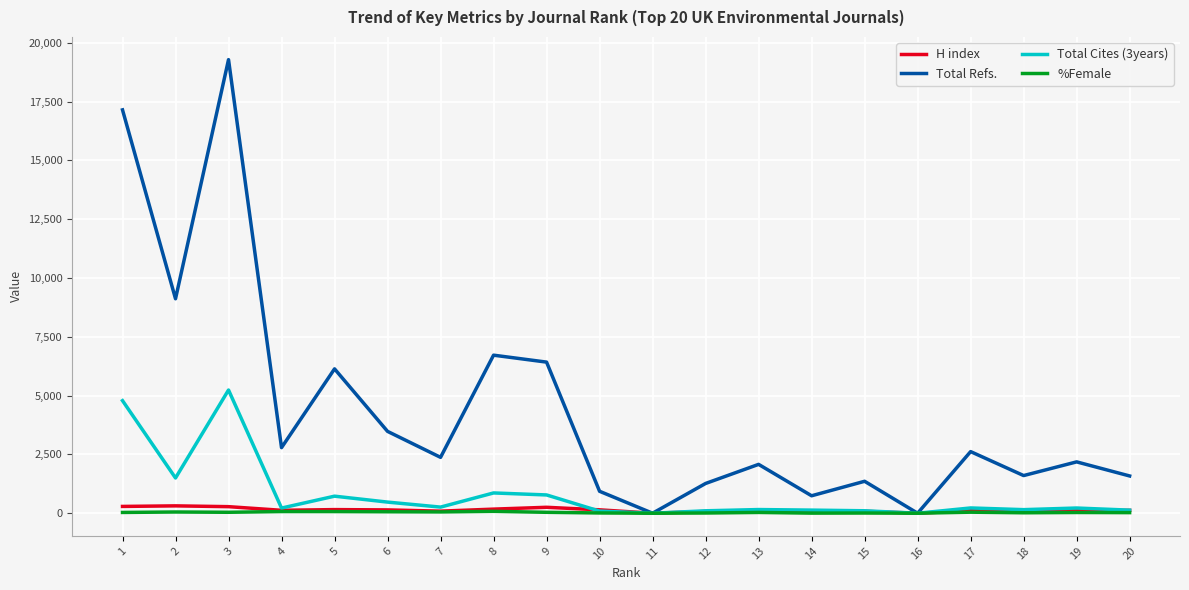

What is the maximum value shown in the chart?

19286